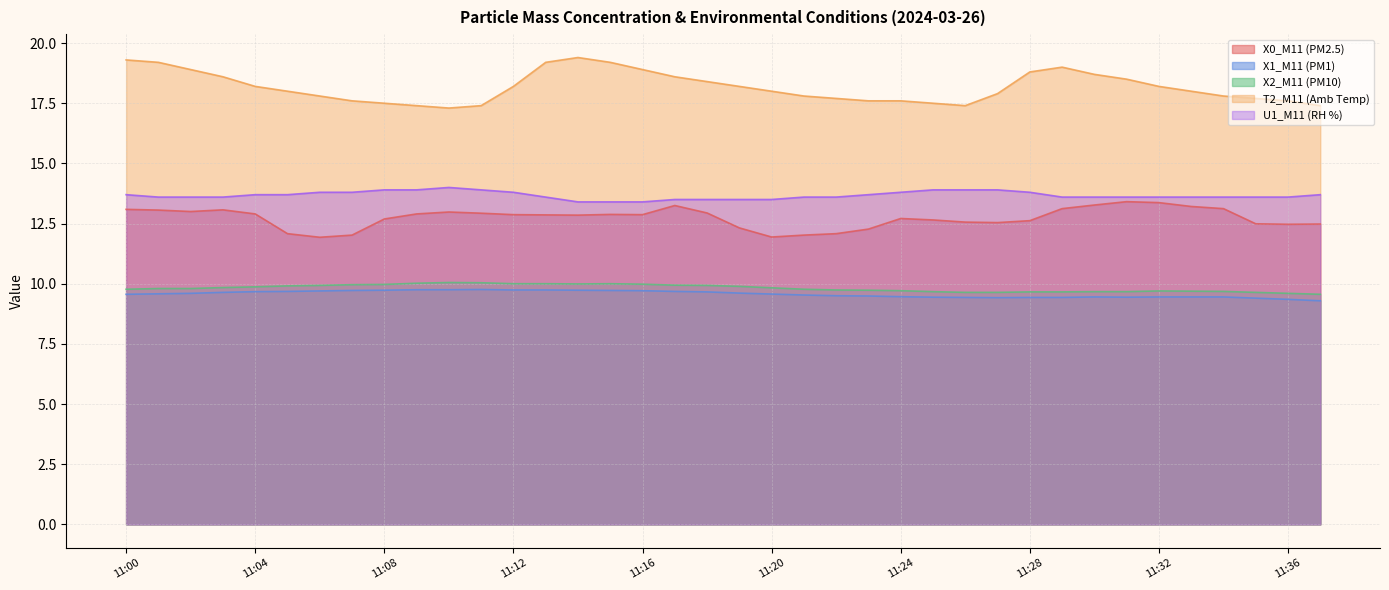

What is the difference between the maximum and minimum values in the X2_M11 (PM10) series?

0.5